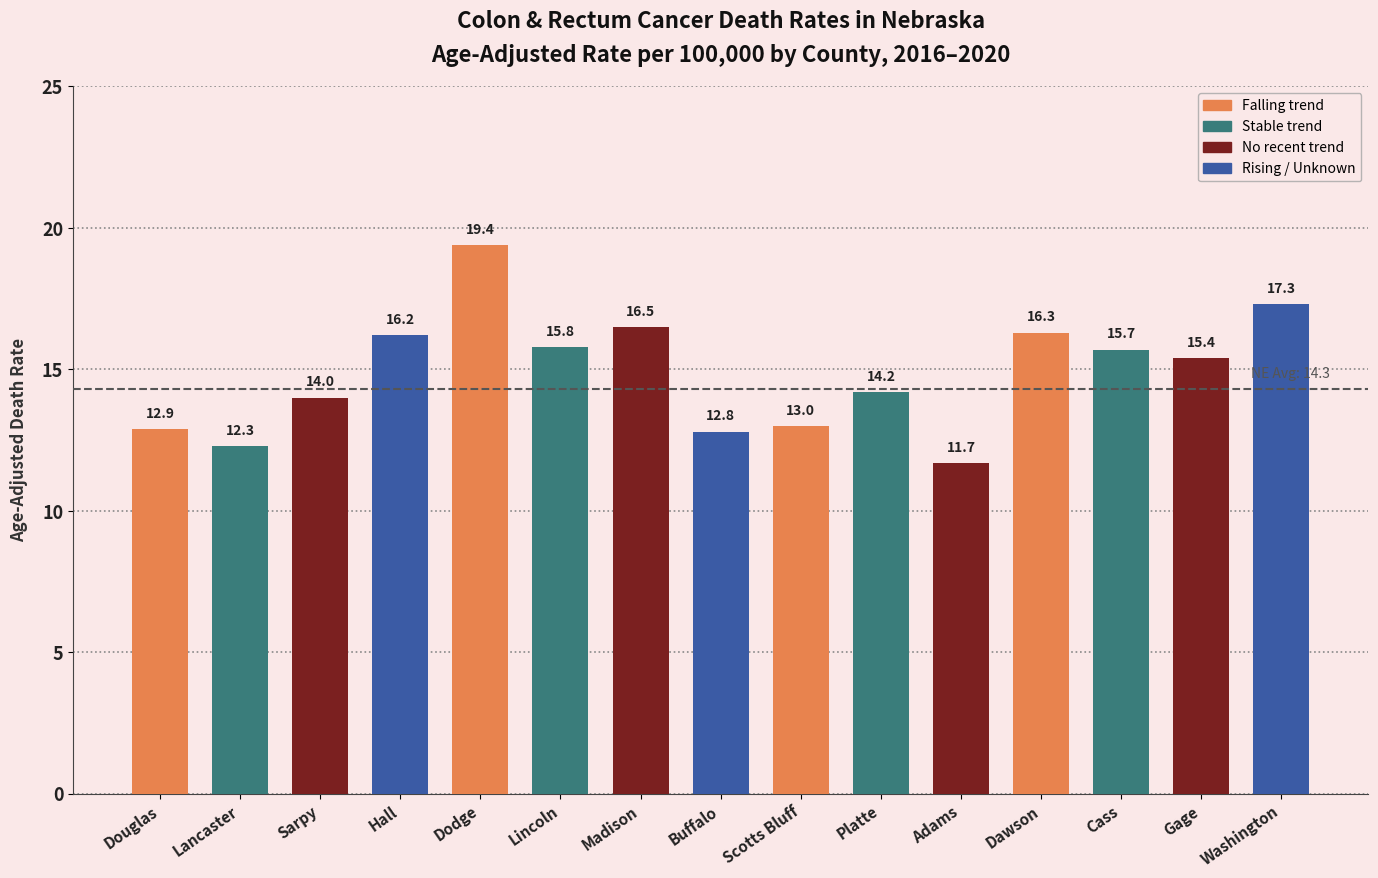

Reading left to right, what are all the values shown in this chart?

12.9	12.3	14.0	16.2	19.4	15.8	16.5	12.8	13.0	14.2	11.7	16.3	15.7	15.4	17.3